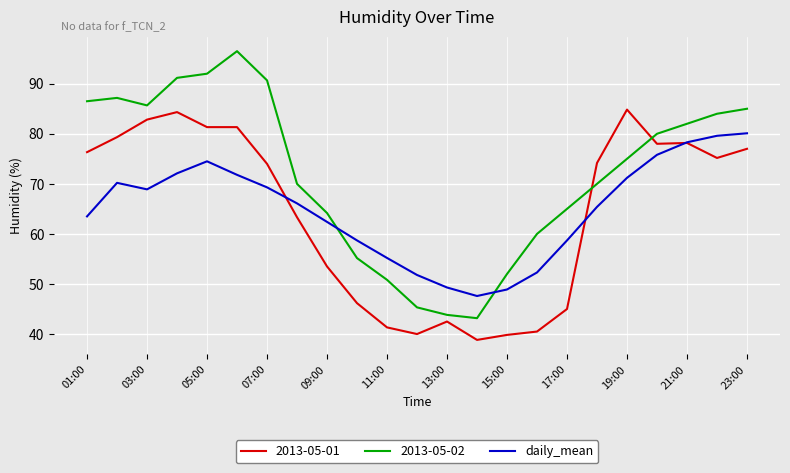

Which series has the largest range (max minus min)?

2013-05-02